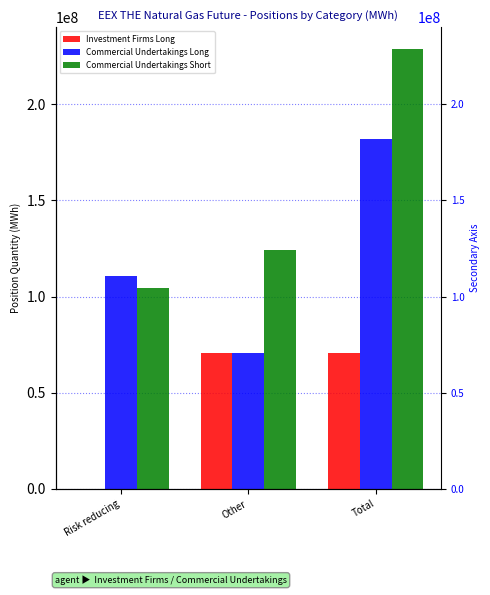

What is the total value across all series at Risk reducing?

215341546